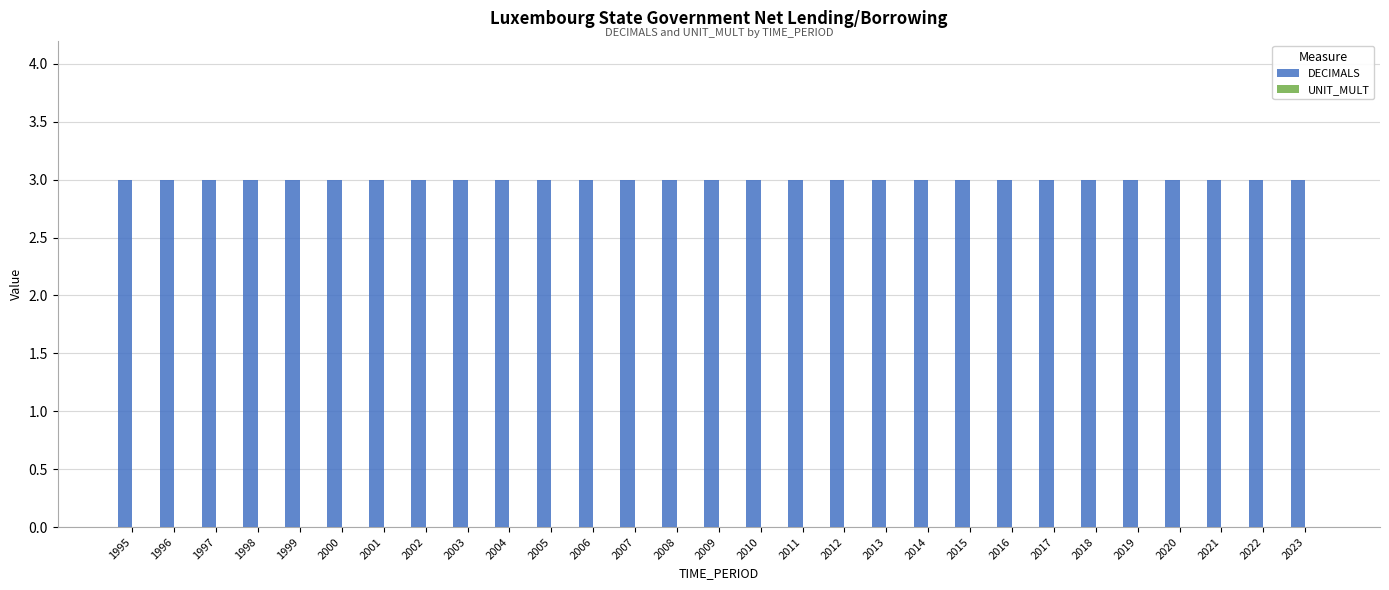

Which series has the largest range (max minus min)?

DECIMALS